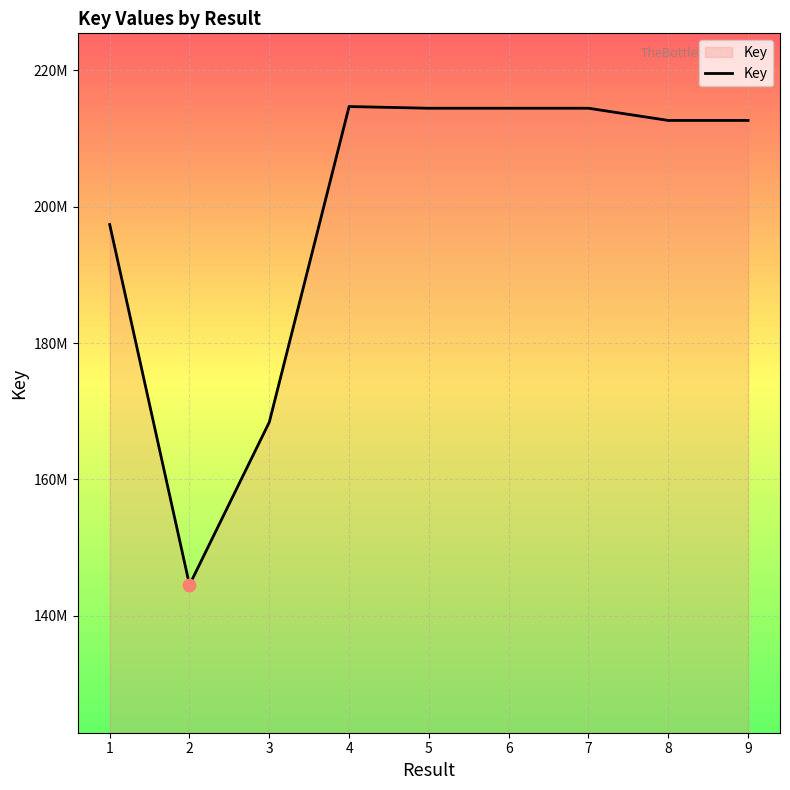

Is this an area chart (filled region under the line)?

Yes